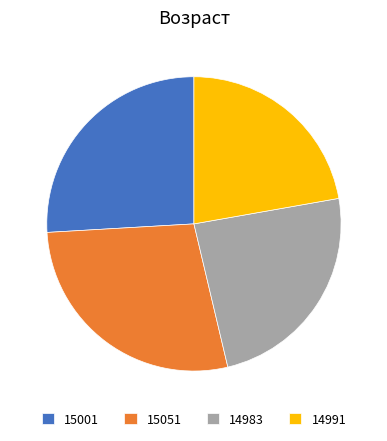

What is the largest slice in the pie chart?

15051